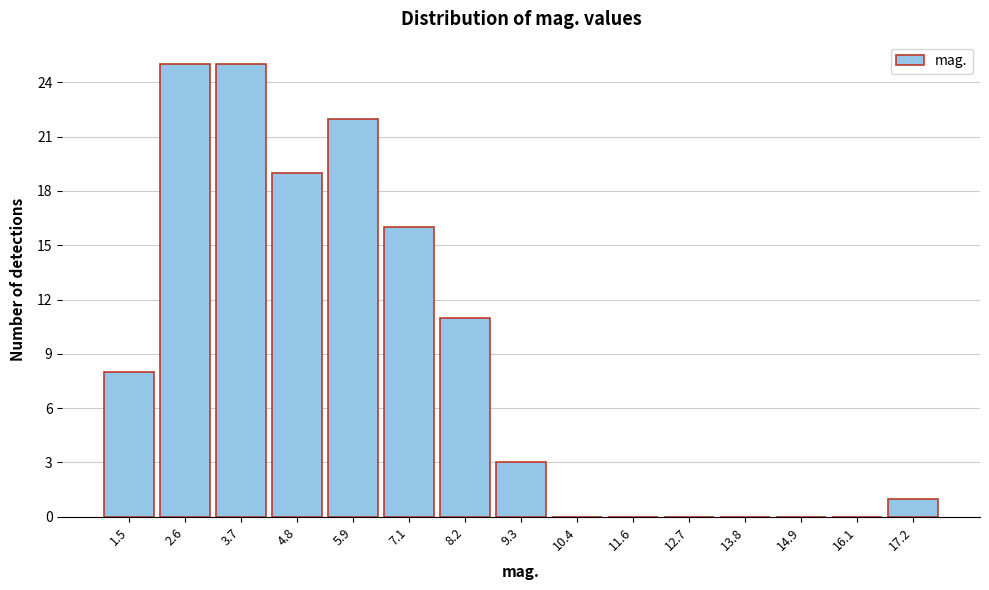

Reading left to right, transcribe this chart: for each bar, give the range it covers on the x-axis and its height. Neither the bar edges nor the heights are printed on the chart, so give them approximately, as read against the axes.

0.8 to 2.0: 8
2.0 to 3.2: 25
3.2 to 4.2: 25
4.2 to 5.4: 19
5.4 to 6.6: 22
6.6 to 7.6: 16
7.6 to 8.8: 11
8.8 to 9.8: 3
9.8 to 11.0: 0
11.0 to 12.2: 0
12.2 to 13.2: 0
13.2 to 14.4: 0
14.4 to 15.6: 0
15.6 to 16.6: 0
16.6 to 17.8: 1